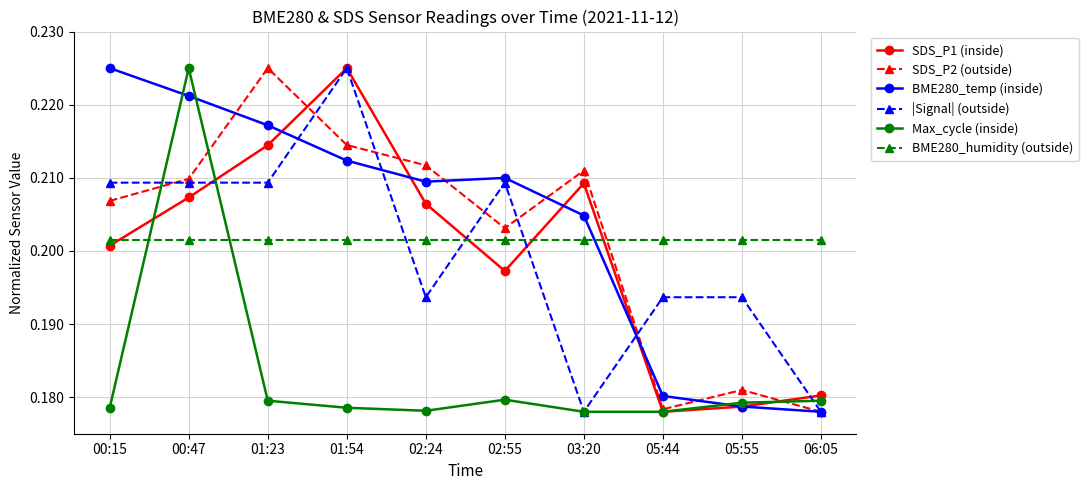

True or false: BME280_humidity (outside) and SDS_P1 (inside) cross at least once.

True